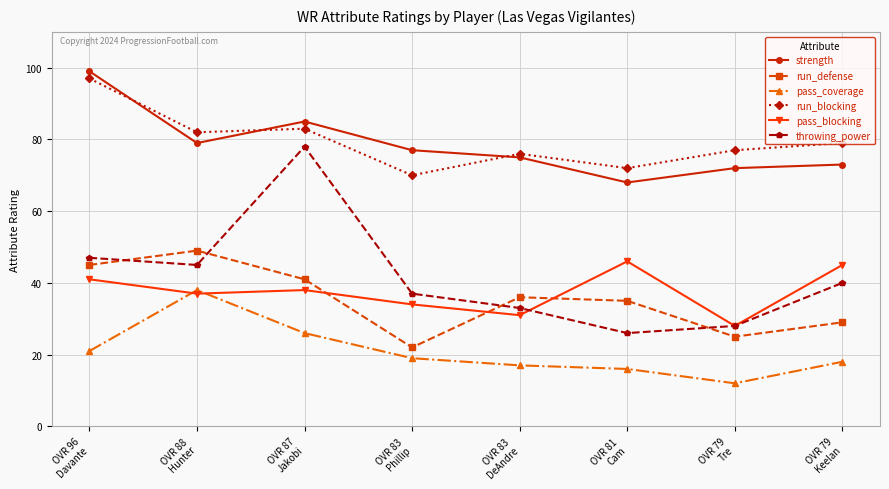

True or false: pass_coverage and strength cross at least once.

False